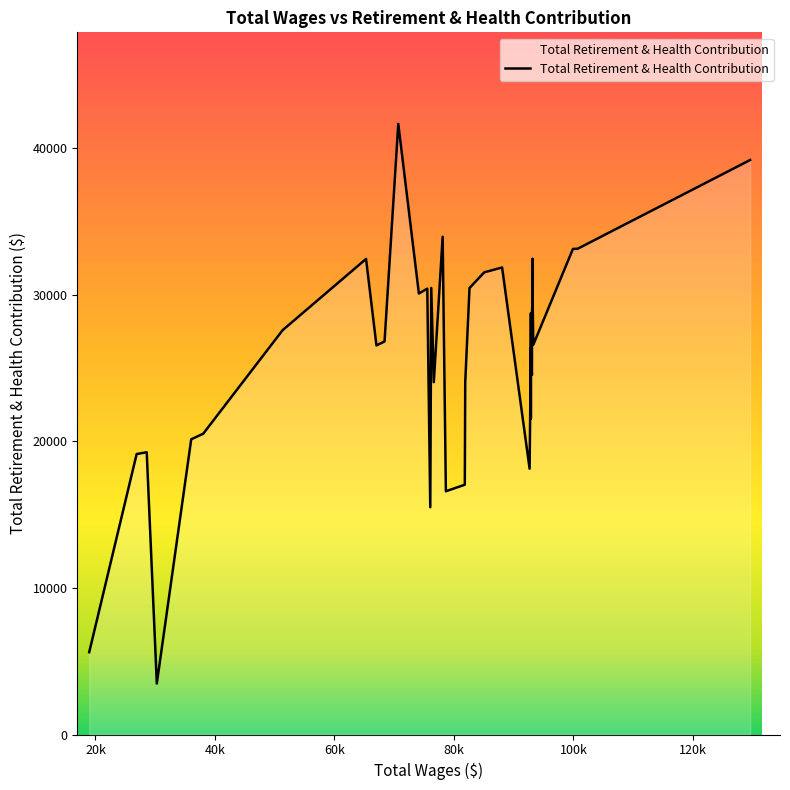

Read the value at 4, to the nearest 100.

29500